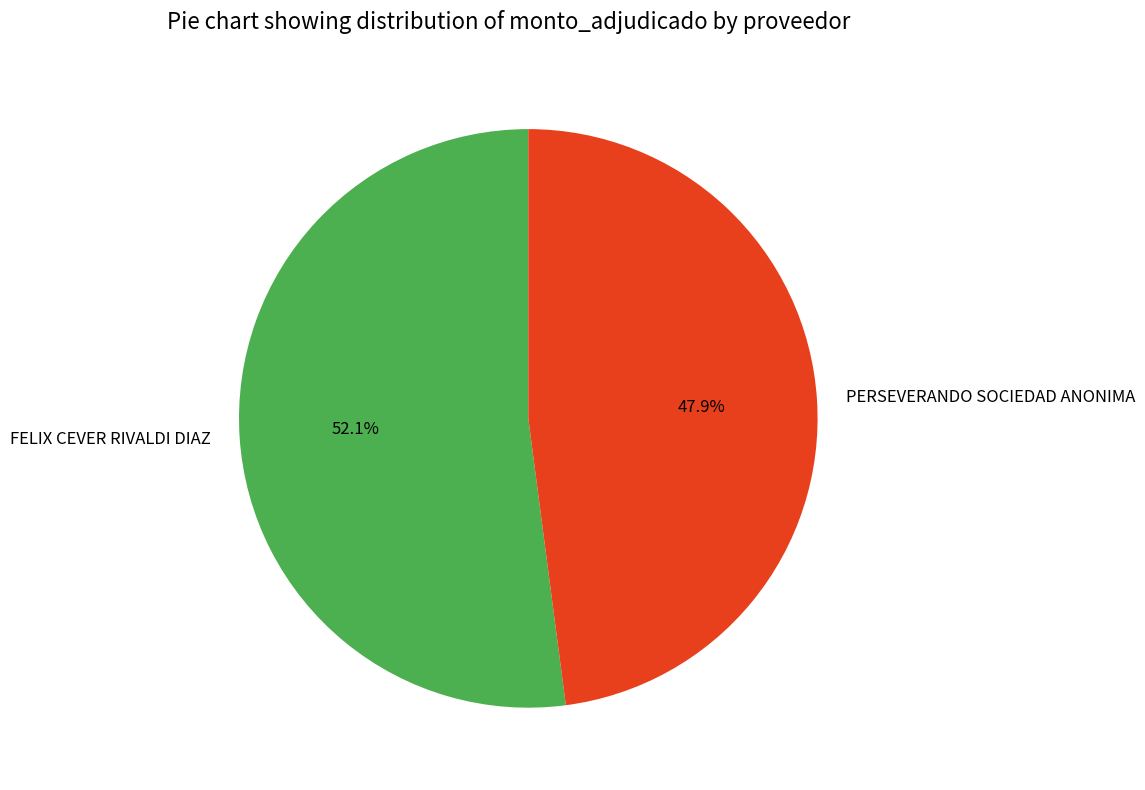

Is PERSEVERANDO SOCIEDAD ANONIMA the majority of the pie?

No